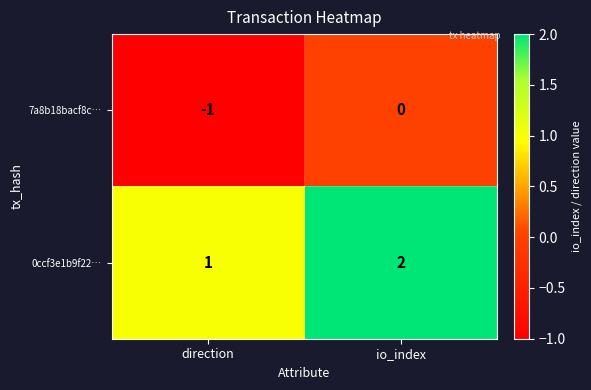

List the series in order of their peak value, highest first.

0ccf3e1b9f22…, 7a8b18bacf8c…